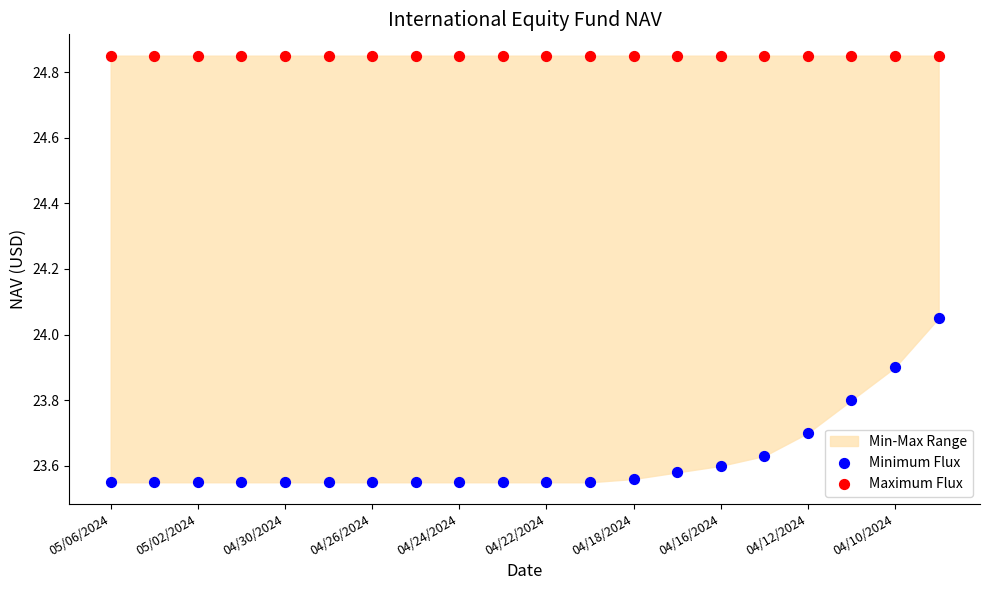

Which series reaches the maximum Y coordinate?

Maximum Flux